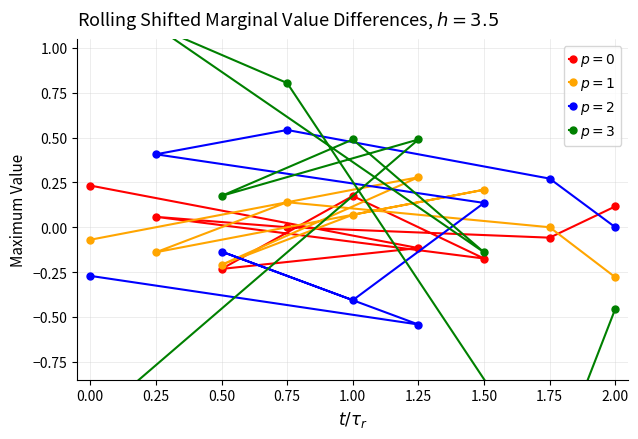

True or false: p = 2 and p = 1 cross at least once.

True